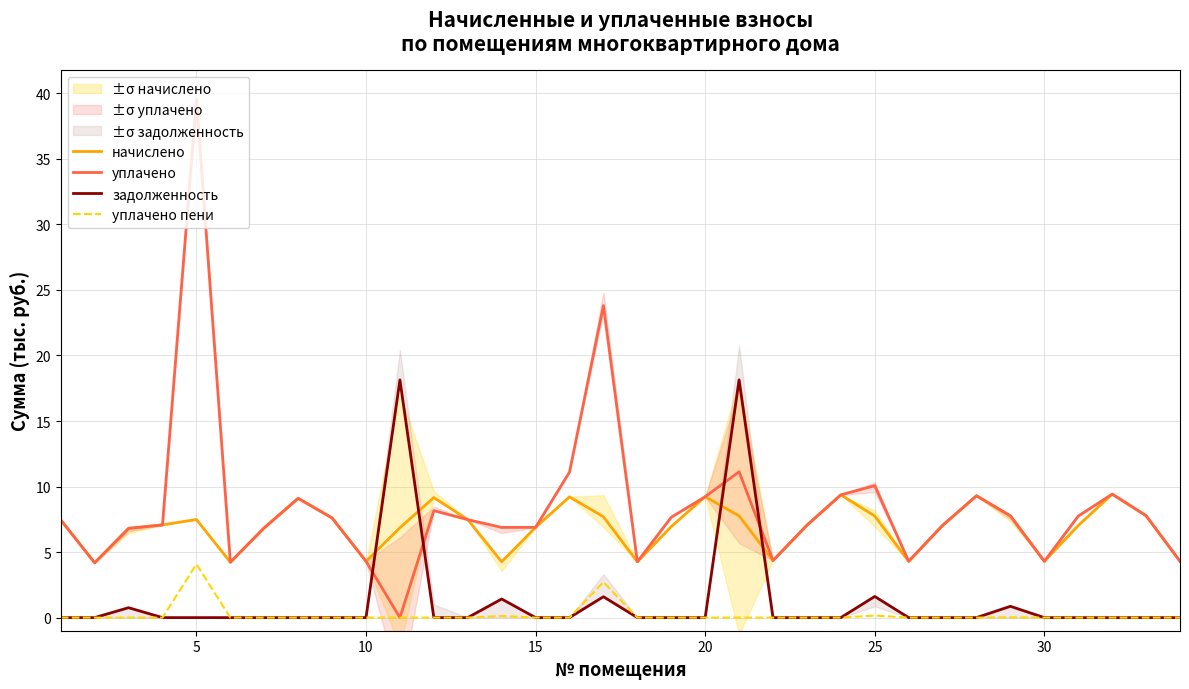

Reading left to right, transcribe all the data shown in this chart.

начислено: 7.5	4.2	6.8	7.1	7.5	4.2	6.9	9.1	7.6	4.3	6.9	9.2	7.5	4.3	6.9	9.2	7.7	4.3	6.9	9.2	7.8	4.4	7.1	9.4	7.8	4.3	7.0	9.3	7.8	4.3	7.0	9.4	7.8	4.3
уплачено: 7.5	4.2	6.8	7.1	39.5	4.2	6.9	9.1	7.6	4.3	0.0	8.2	7.5	6.9	6.9	11.1	23.8	4.3	7.7	9.2	11.1	4.4	7.1	9.4	10.1	4.3	7.0	9.3	7.8	4.3	7.7	9.4	7.8	4.3
задолженность: 0.0	0.0	0.8	0.0	0.0	0.0	0.0	0.0	0.0	0.0	18.1	0.0	0.0	1.4	0.0	0.0	1.6	0.0	0.0	0.0	18.1	0.0	0.0	0.0	1.6	0.0	0.0	0.0	0.9	0.0	0.0	0.0	0.0	0.0
уплачено пени: 0.0	0.0	0.0	0.0	4.1	0.0	0.0	0.0	0.0	0.0	0.0	0.0	0.0	0.1	0.0	0.0	2.7	0.0	0.0	0.0	0.0	0.0	0.0	0.0	0.2	0.0	0.0	0.0	0.0	0.0	0.0	0.0	0.0	0.0